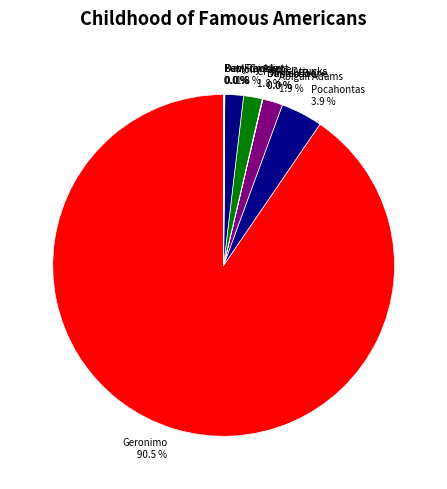

Is the sum of Pocahontas and Molly Pitcher greater than half?

No